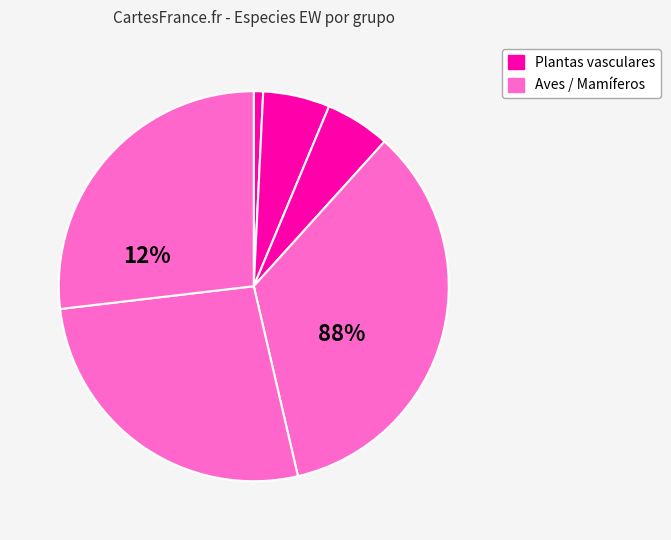

How many slices are in this pie chart?

6